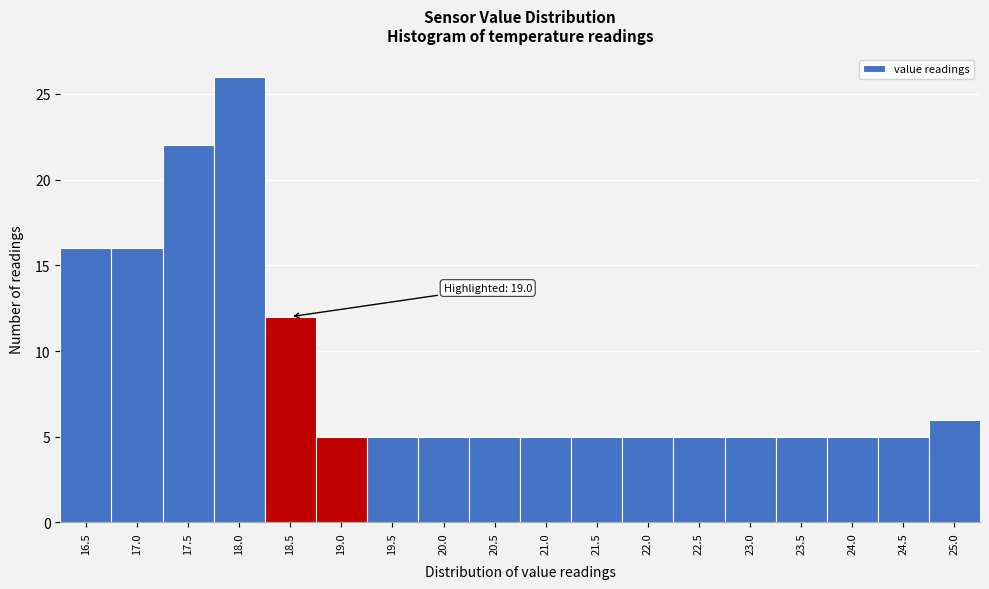

Reading left to right, what are all the values shown in this chart?

16	16	22	26	12	5	5	5	5	5	5	5	5	5	5	5	5	6